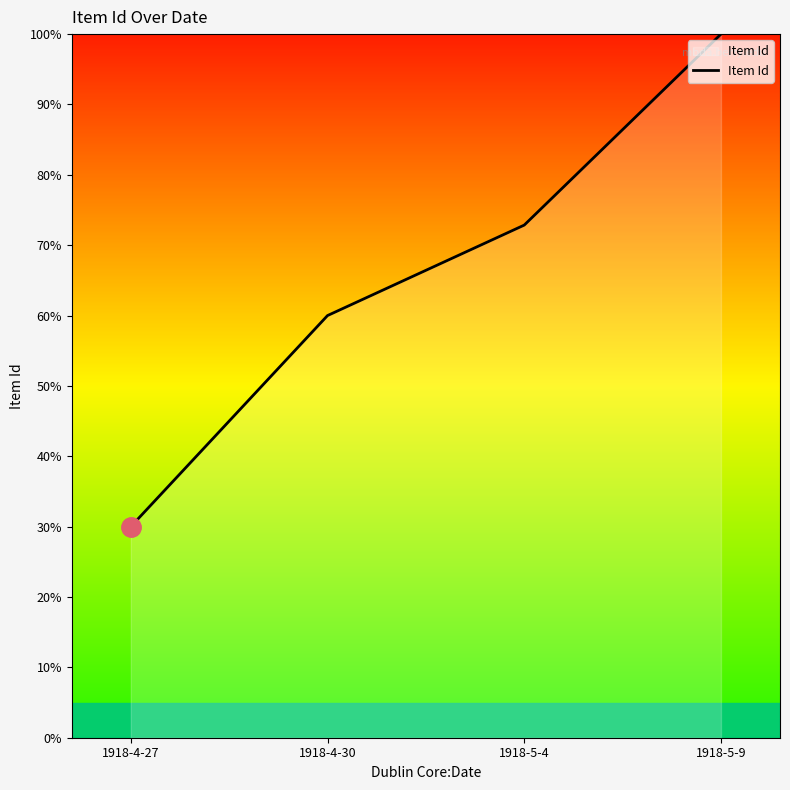

Reading left to right, what are all the values shown in this chart?

1918-4-27=30.0	1918-4-30=60.0	1918-5-4=72.9	1918-5-9=100.0